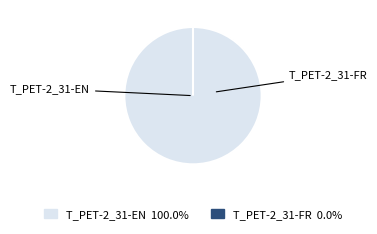

To the nearest percent, what is the difference between the T_PET-2_31-EN and T_PET-2_31-FR slice percentages?

100%